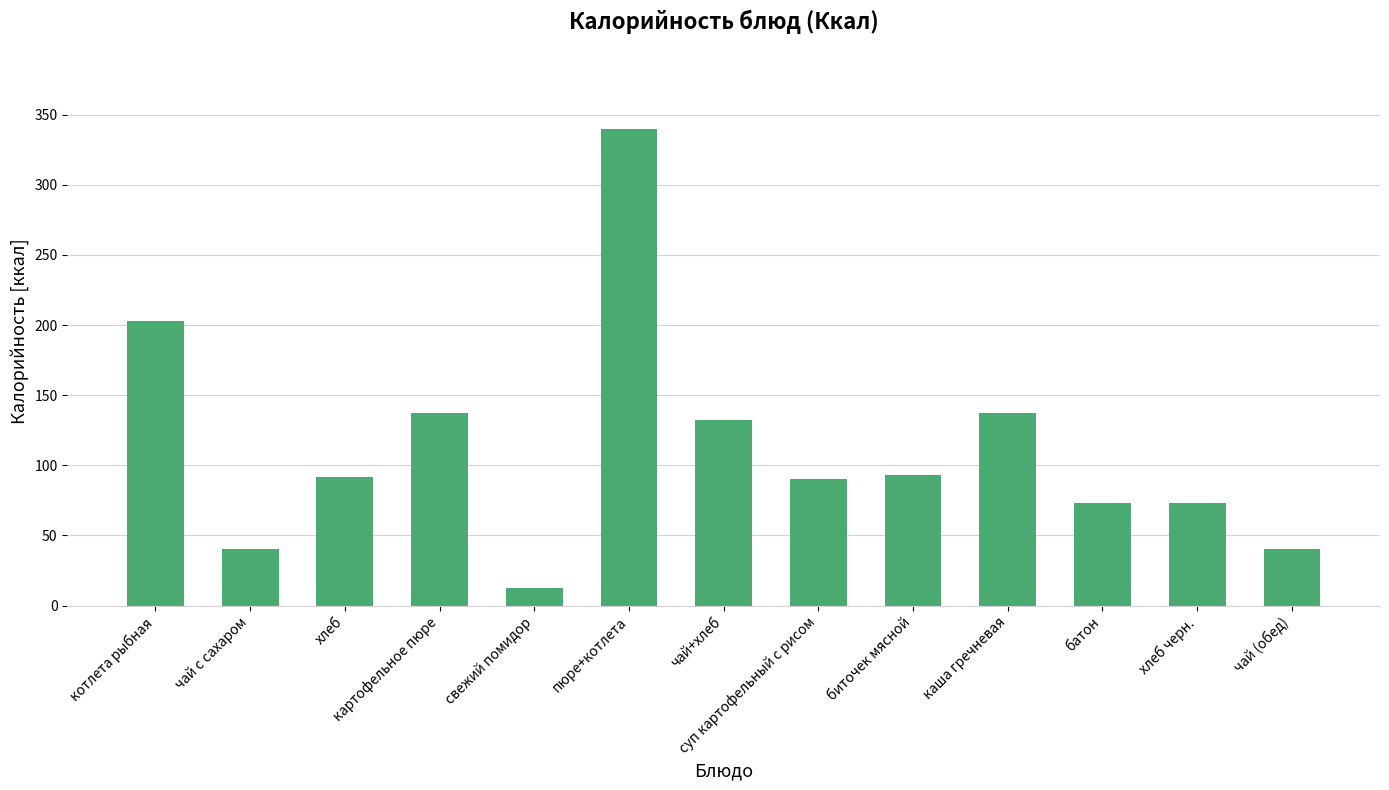

What position from the left is хлеб черн.?

12